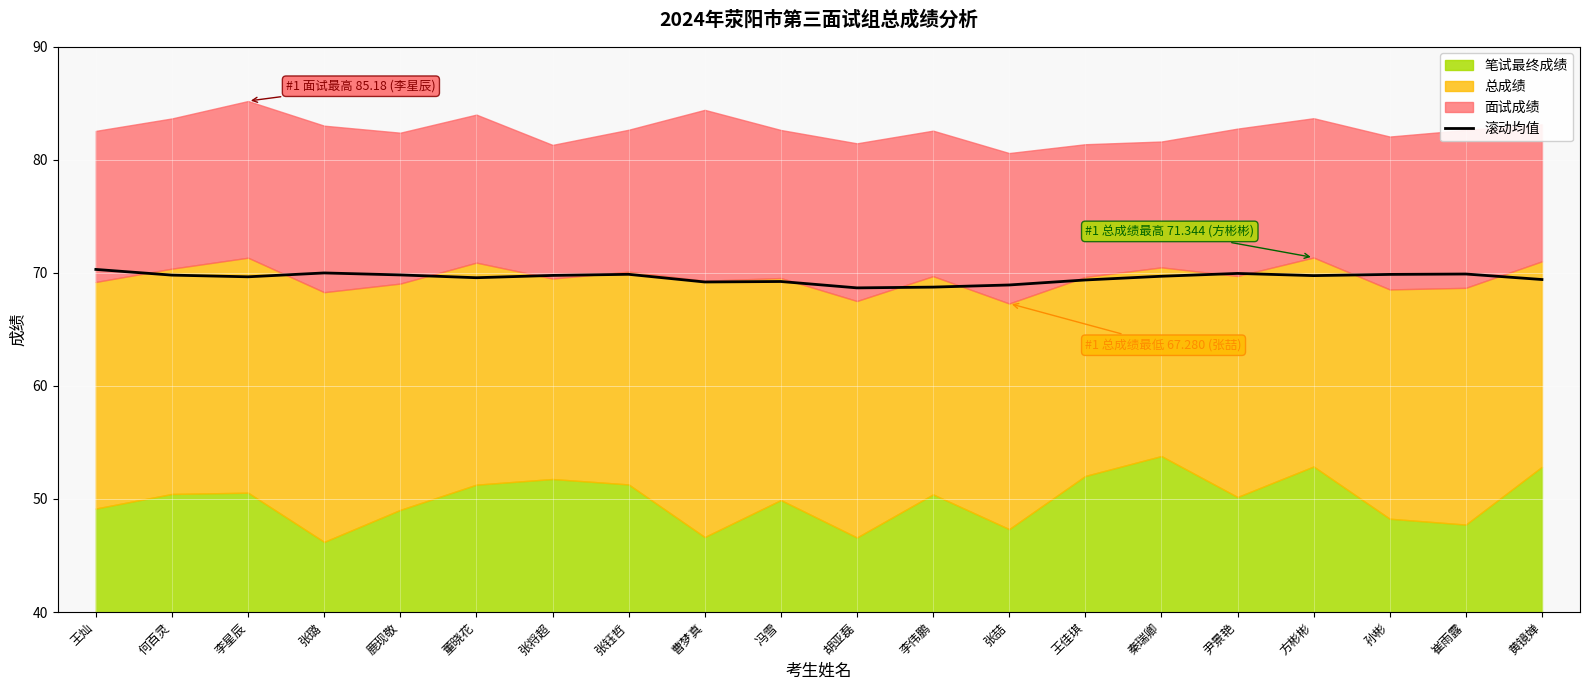

Is it true that the value at 何百灵 is 69.8?

True